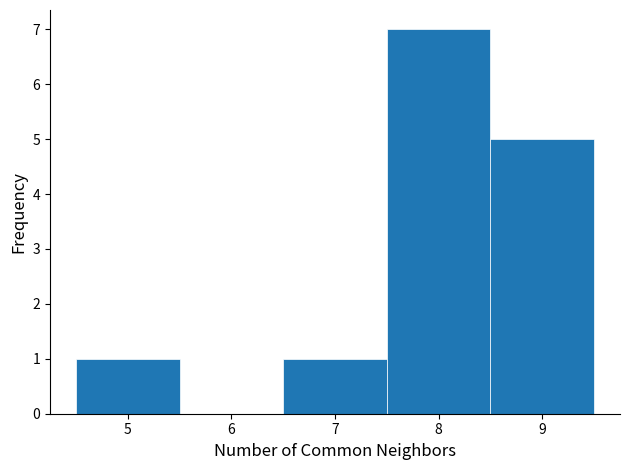

Reading left to right, list every bar in this chart as the range it spans on the x-axis followed by its height. The values are not printed on the chart, so give them approximately, as read against the axis.

4.5 to 5.5: 1
5.5 to 6.5: 0
6.5 to 7.5: 1
7.5 to 8.5: 7
8.5 to 9.5: 5